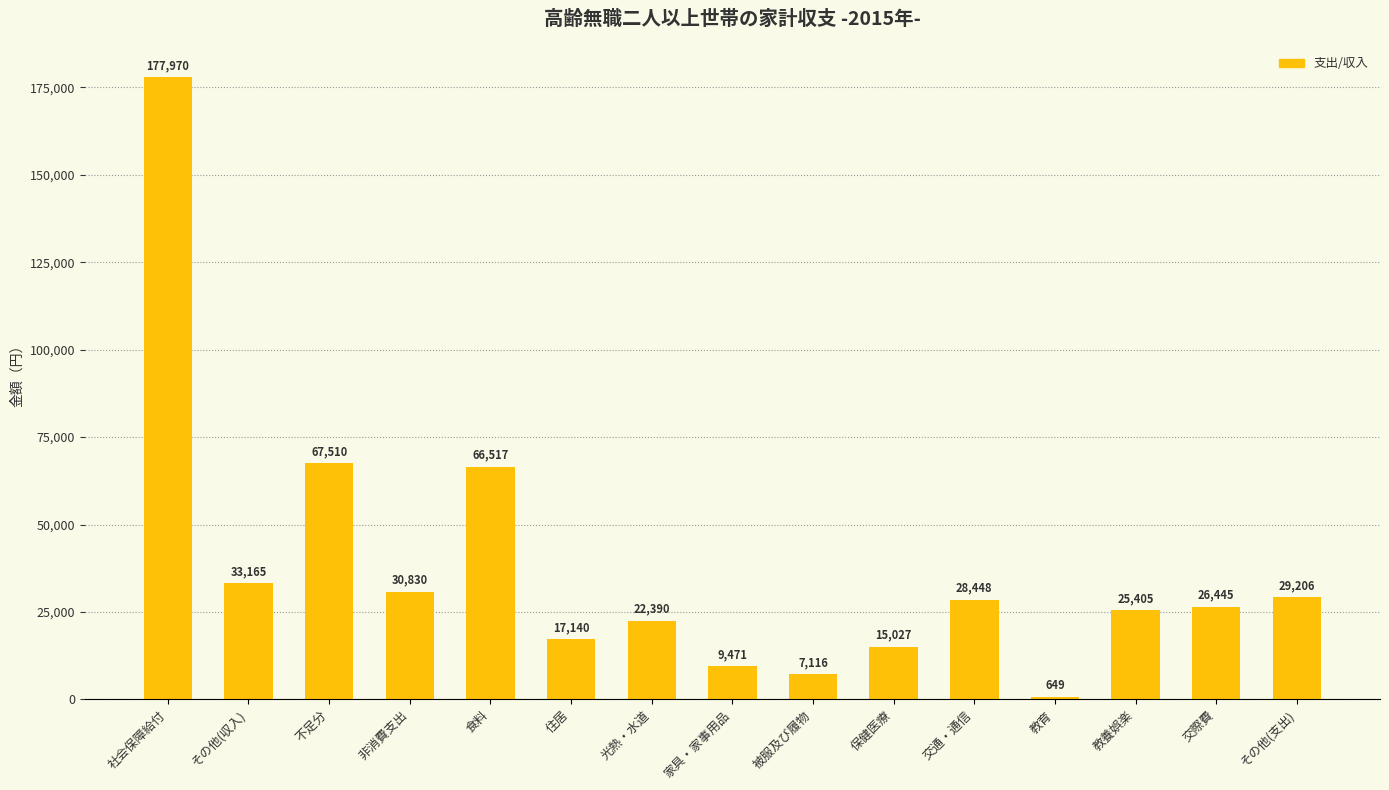

Reading left to right, list all the values displayed in this chart.

社会保障給付=177970	その他(収入)=33165	不足分=67510	非消費支出=30830	食料=66517	住居=17140	光熱・水道=22390	家具・家事用品=9471	被服及び履物=7116	保健医療=15027	交通・通信=28448	教育=649	教養娯楽=25405	交際費=26445	その他(支出)=29206